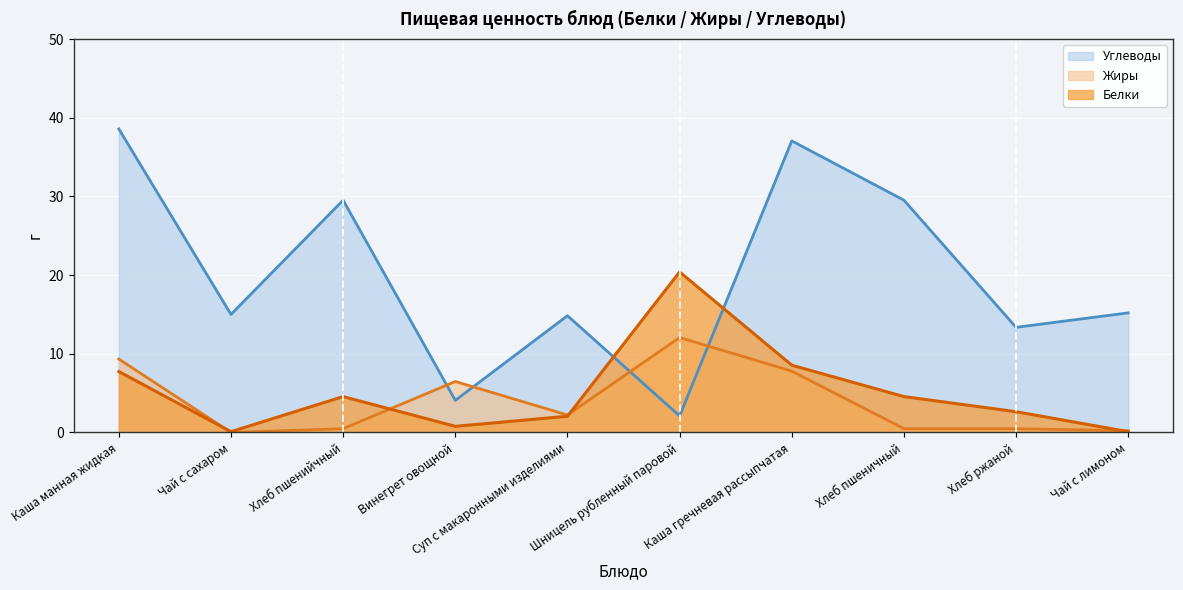

At Хлеб пшеничный, list the series in order from largest to smallest.

Углеводы, Белки, Жиры